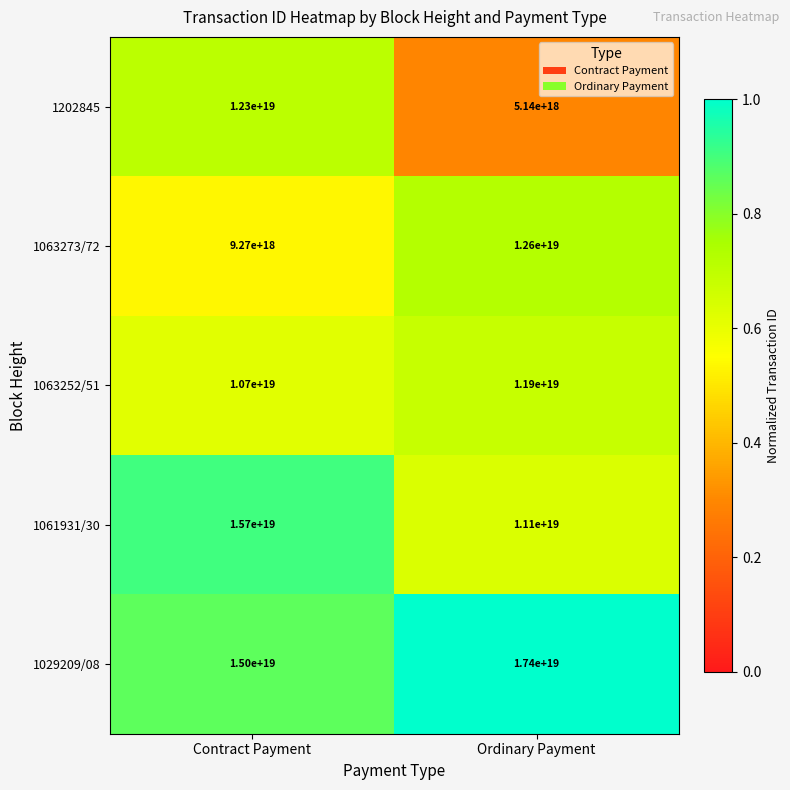

Which series has the largest range (max minus min)?

1202845